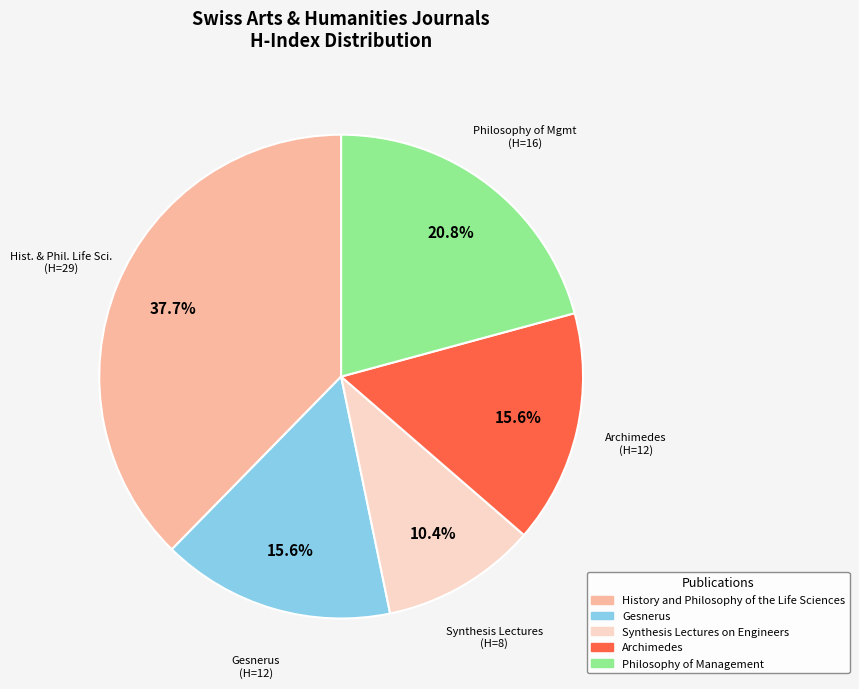

How much of the chart is everything except Archimedes?

84.4%